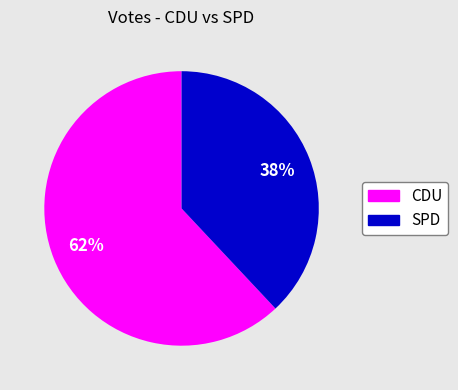

Is SPD the majority of the pie?

No